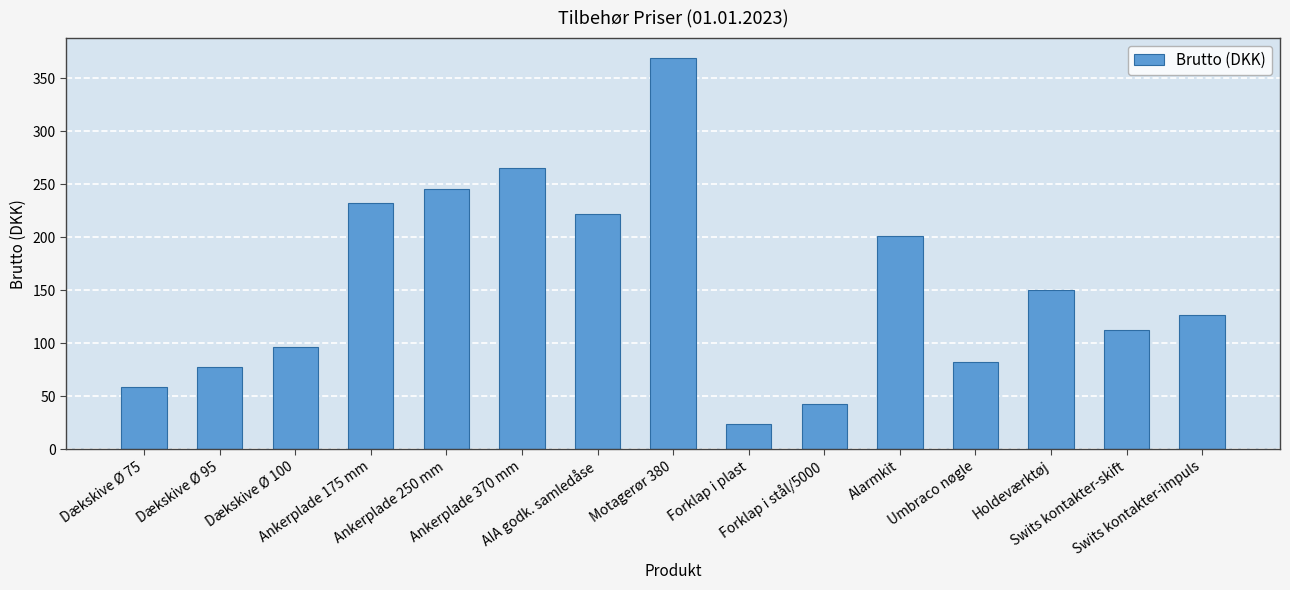

List the labels in order of value, largest first.

Motagerør 380, Ankerplade 370 mm, Ankerplade 250 mm, Ankerplade 175 mm, AIA godk. samledåse, Alarmkit, Holdeværktøj, Swits kontakter-impuls, Swits kontakter-skift, Dækskive Ø 100, Umbraco nøgle, Dækskive Ø 95, Dækskive Ø 75, Forklap i stål/5000, Forklap i plast